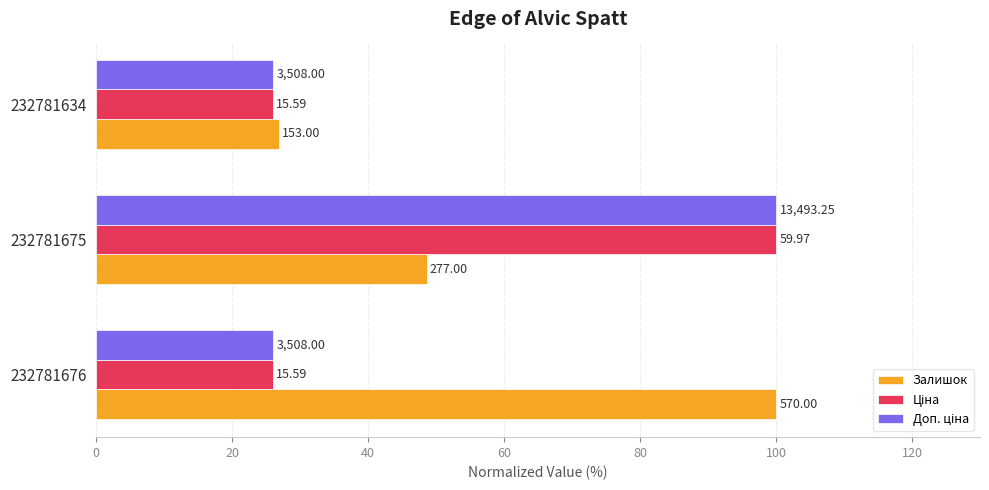

What is the difference between the maximum and minimum values in the Ціна series?

74.0